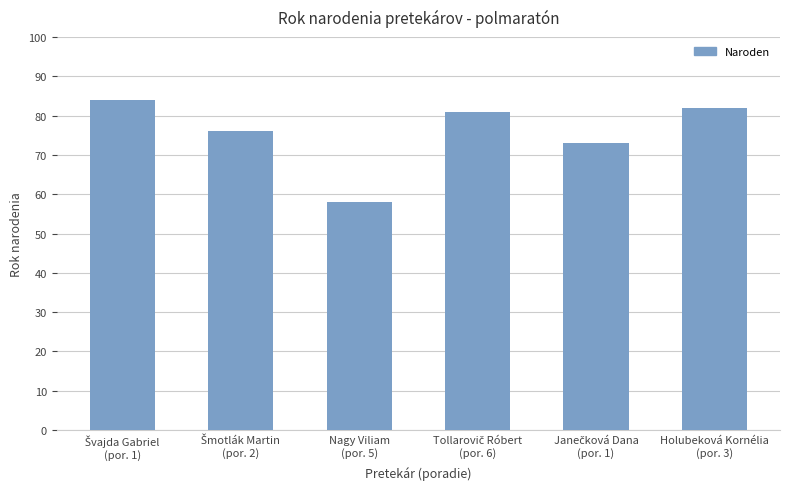

What is the sum of all values?

454